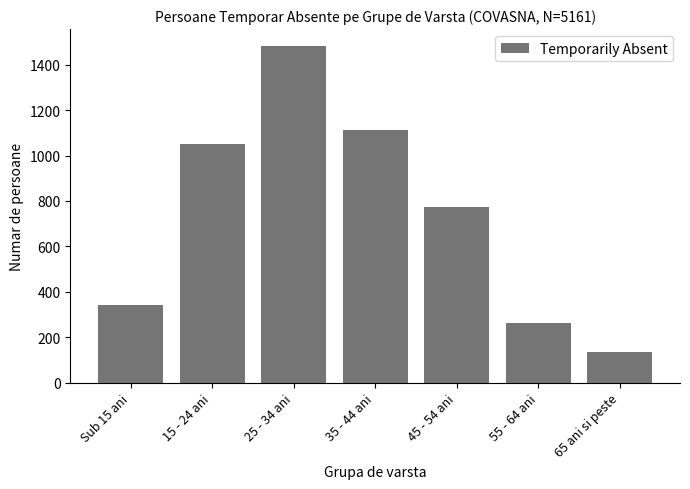

How many distinct data groups are displayed?

1